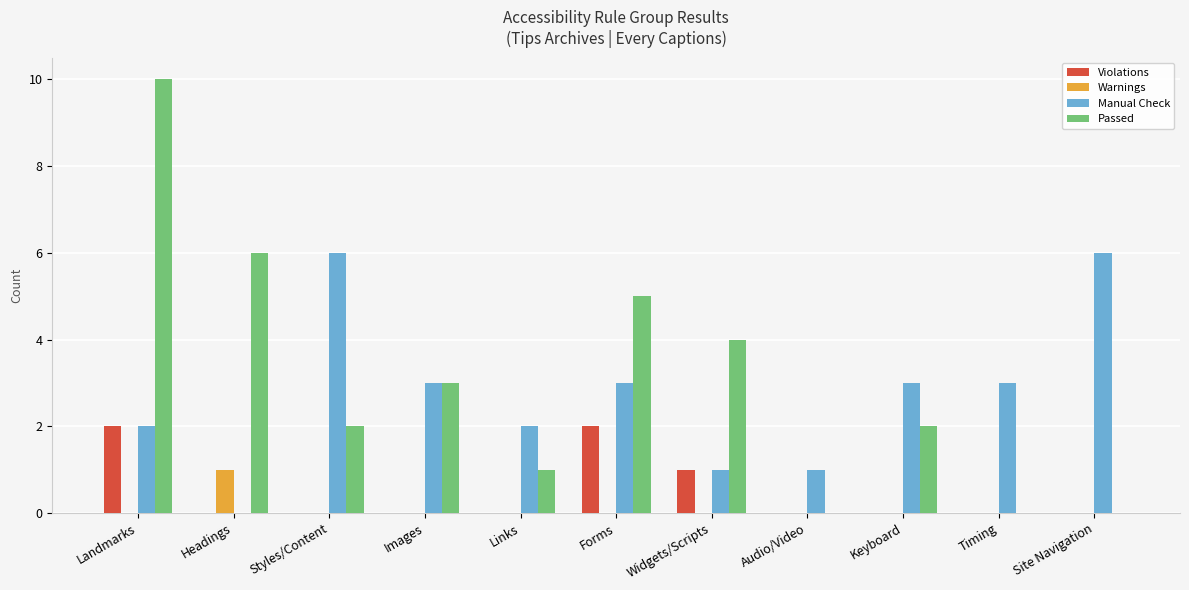

True or false: Warnings has a value of 1 at Headings.

True